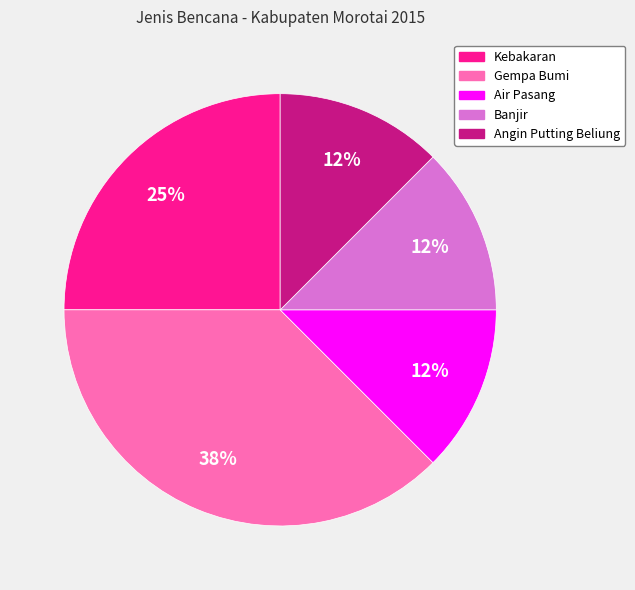

To the nearest percent, what is the average slice percentage?

20%